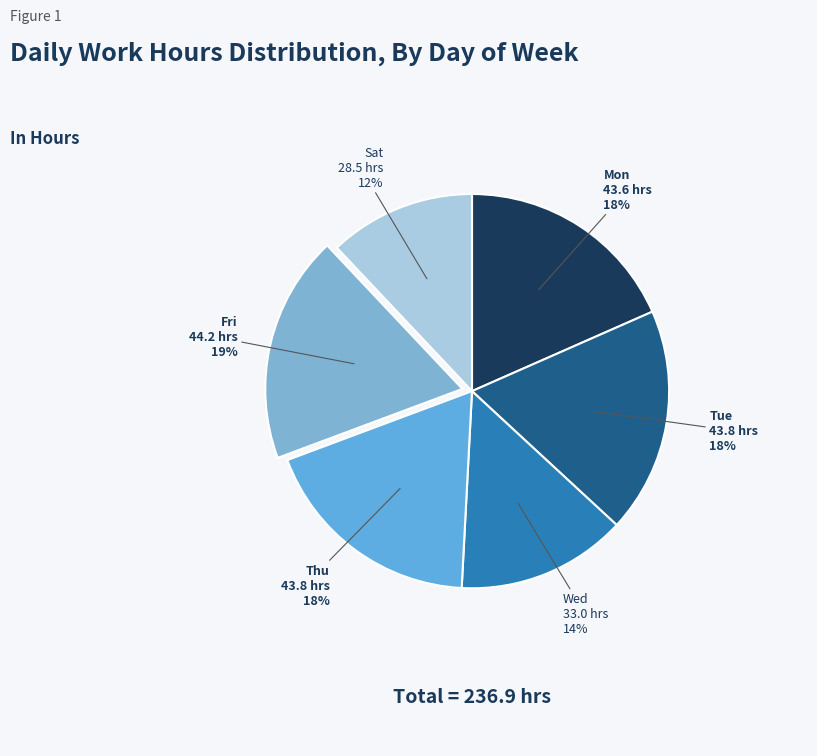

Which slice is the largest?

14-Fri